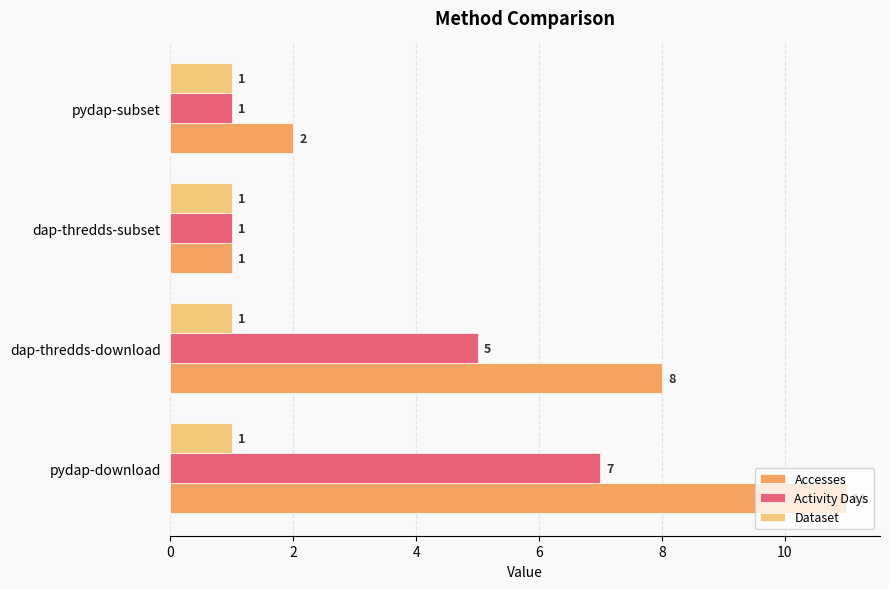

How many Accesses values are between 2 and 11?

3